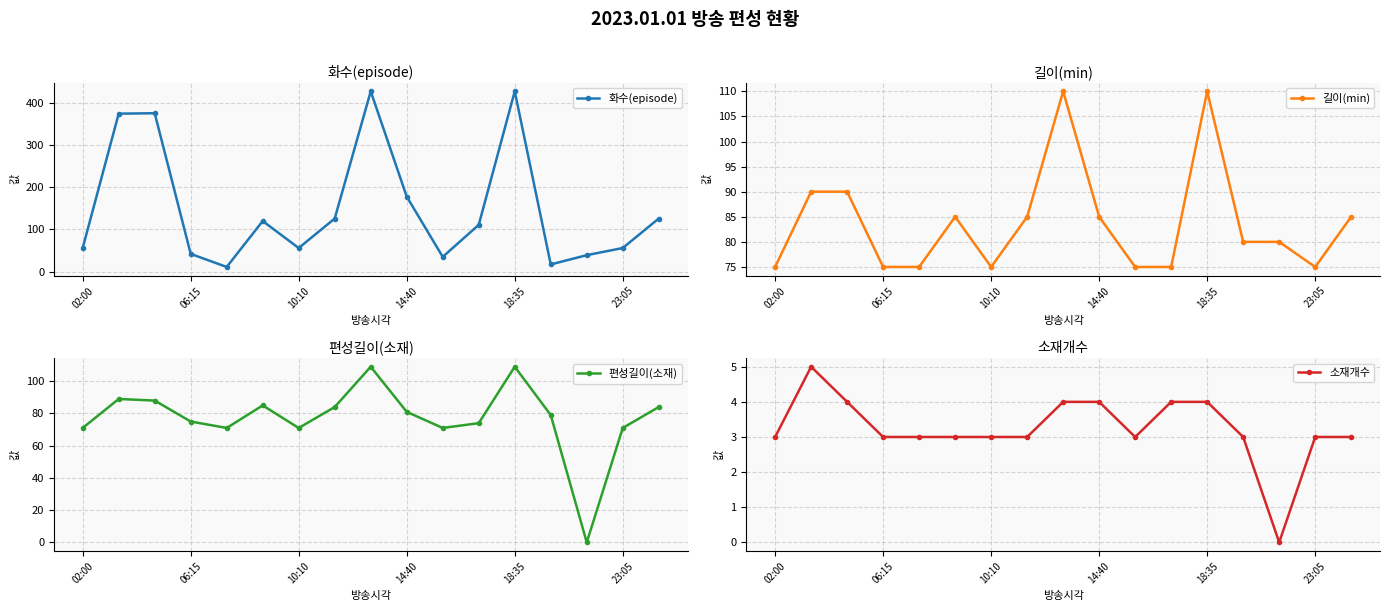

At which label does 화수(episode) reach its peak?

8